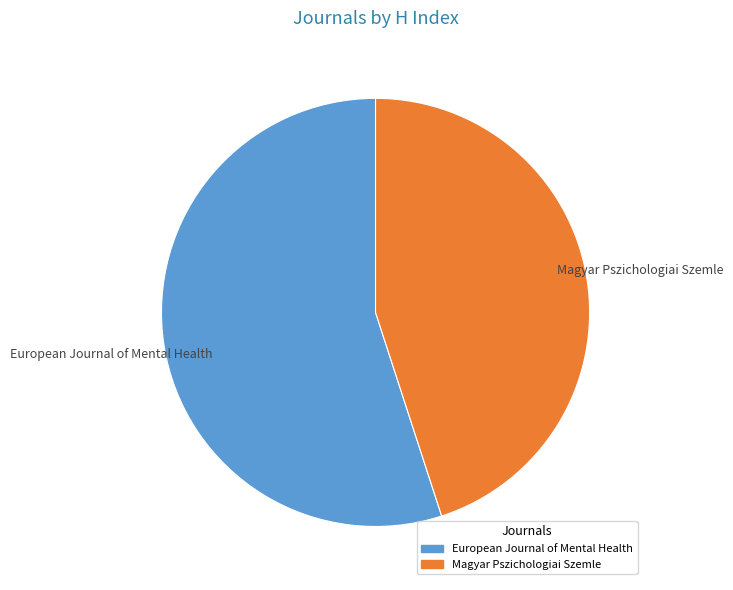

How many slices are in this pie chart?

2